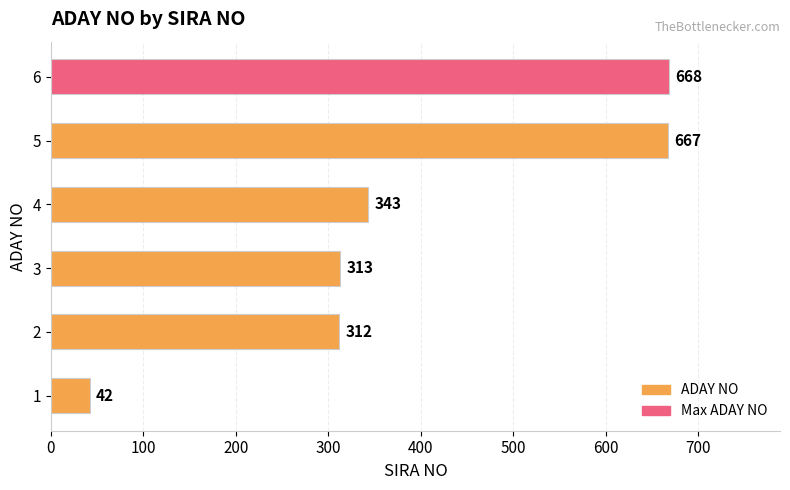

How many data points are less than 343?

3